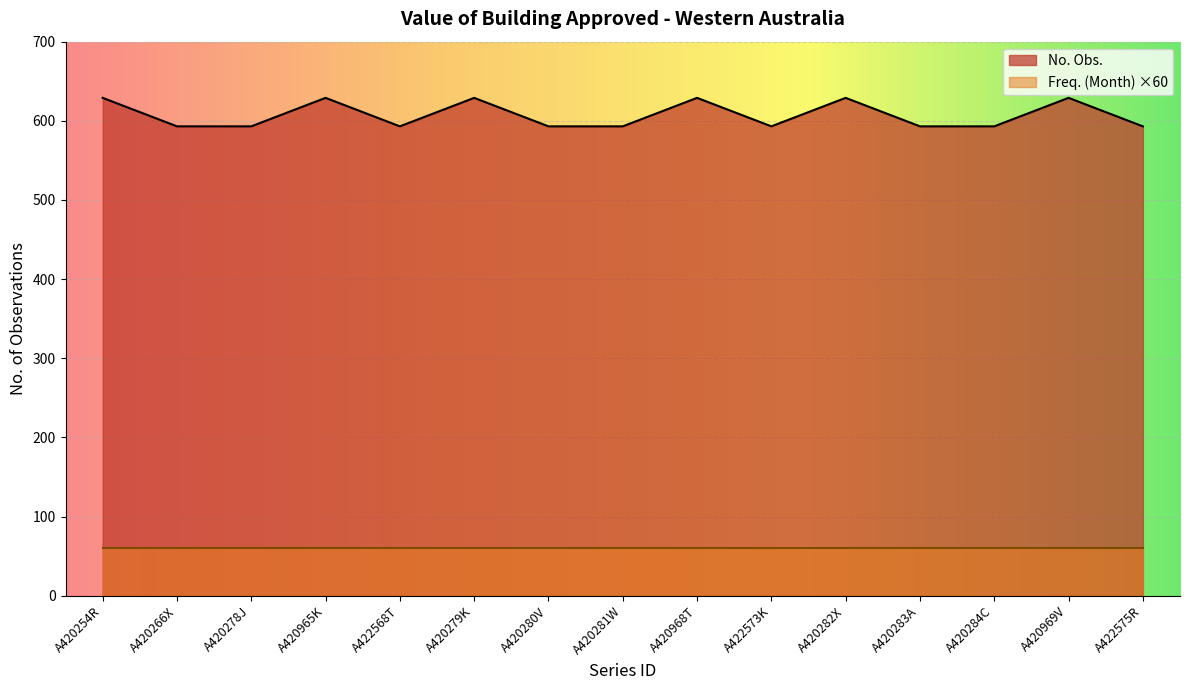

How many data points does each series have?

15